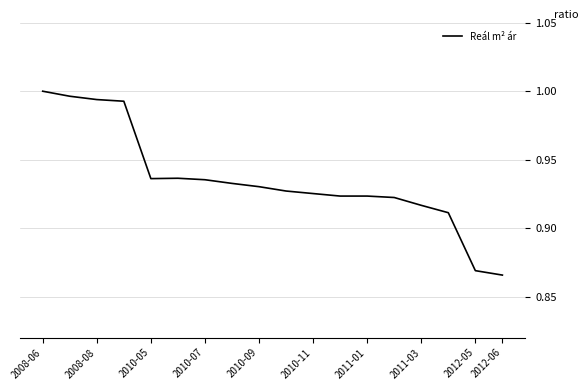

Which has a higher value, 2008-06 or 2010-07?

2008-06